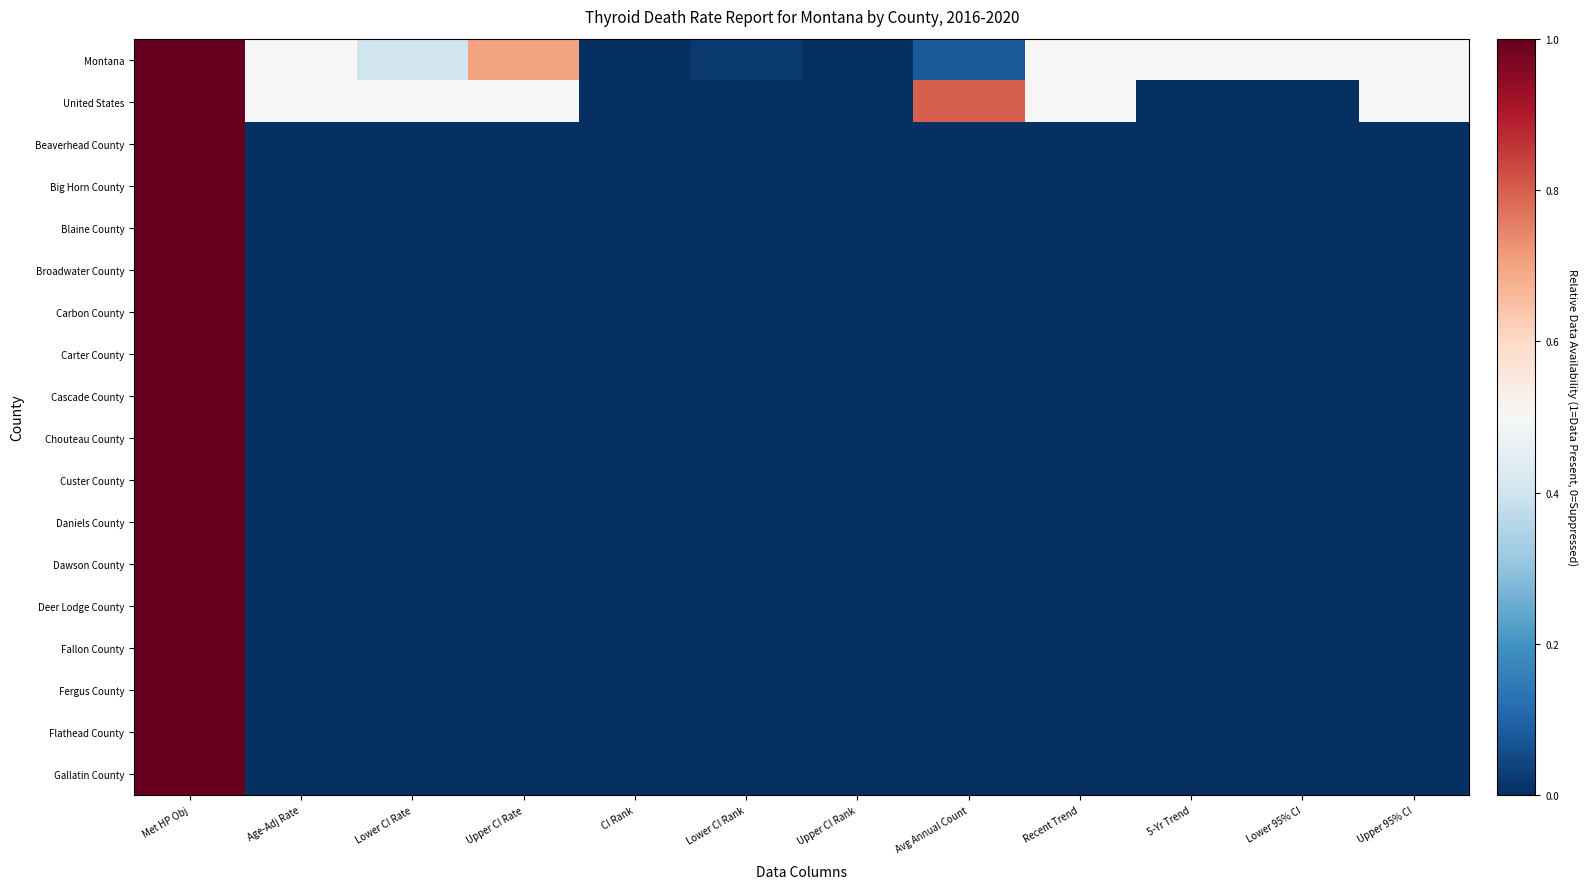

What is the total value across all series at Upper CI Rate?

1.2